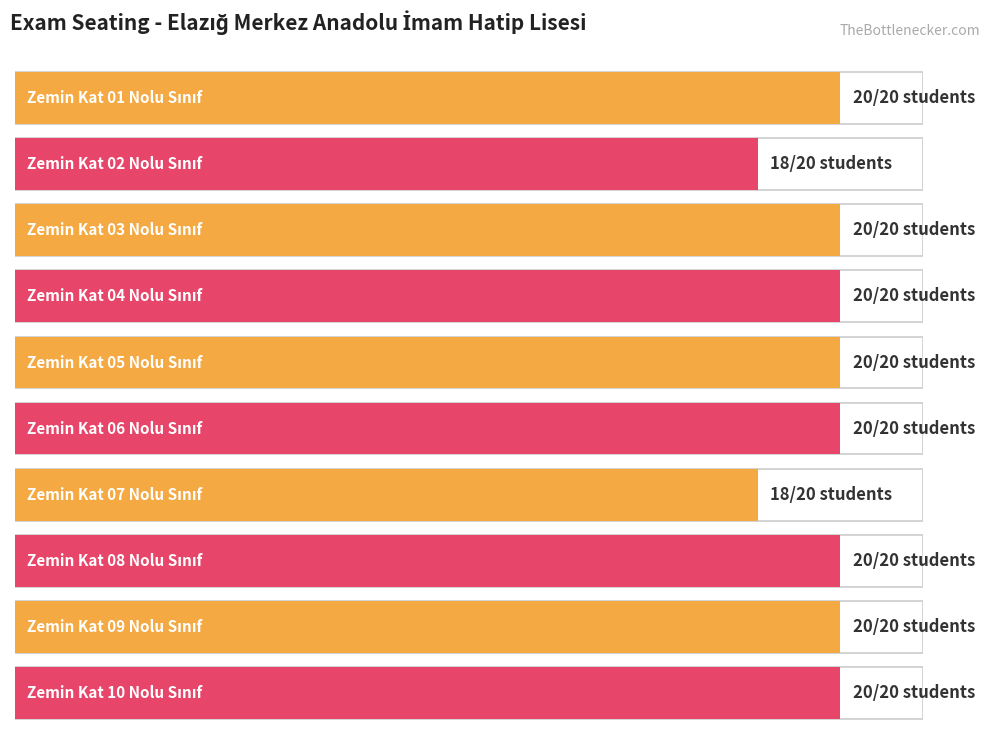

Reading left to right, transcribe all the data shown in this chart.

20	18	20	20	20	20	18	20	20	20